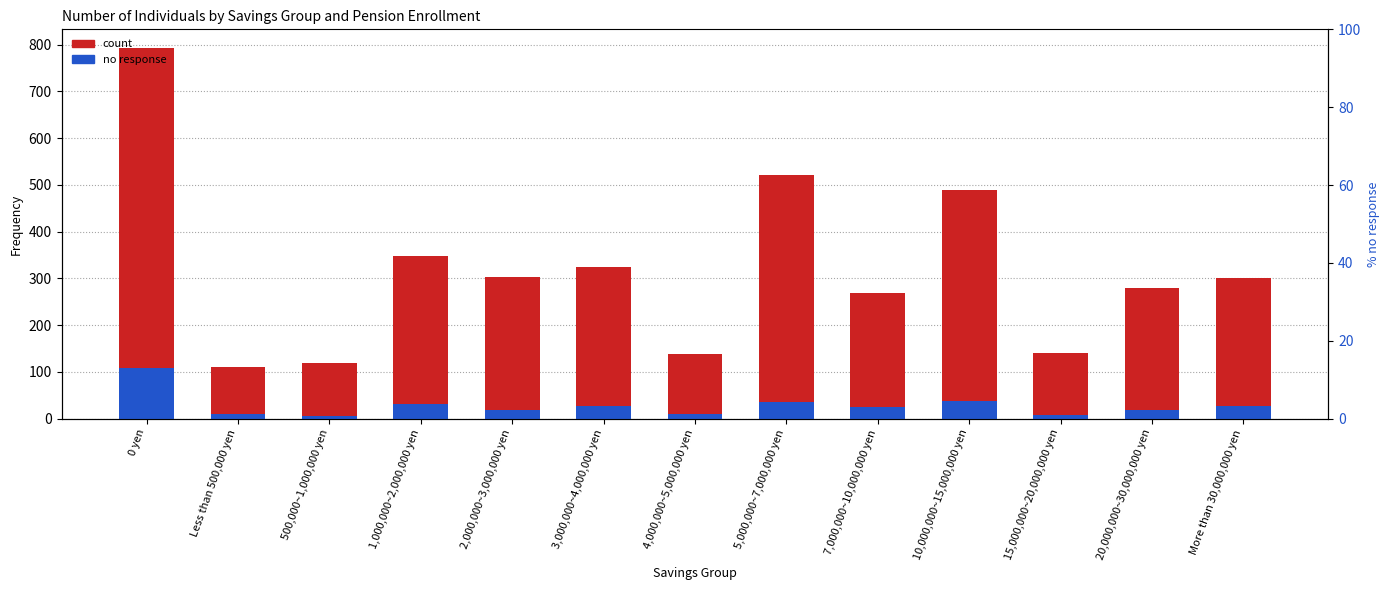

Is it true that count (Cat.2 insured) equals 317 at 10,000,000~15,000,000 yen?

False